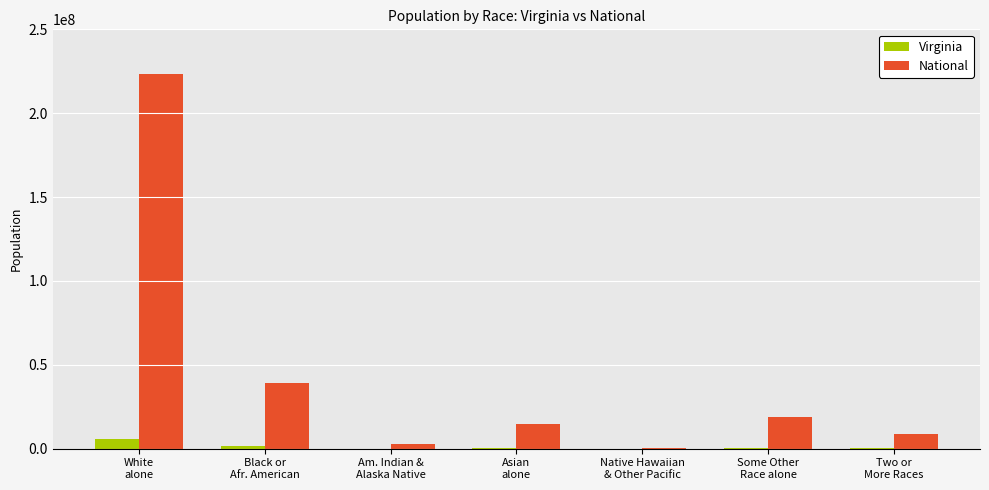

True or false: Virginia has a value of 439890 at Asian
alone.

True